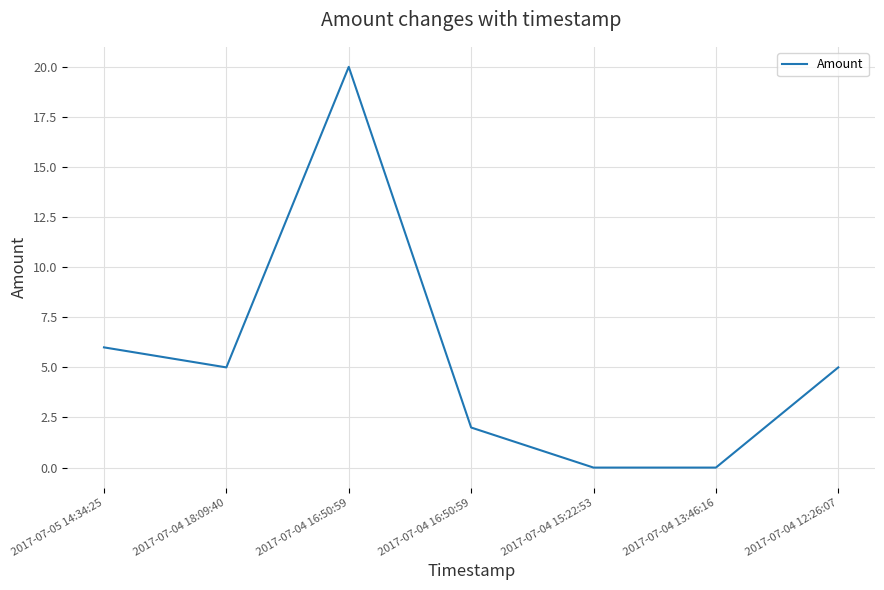

How many distinct data groups are displayed?

1